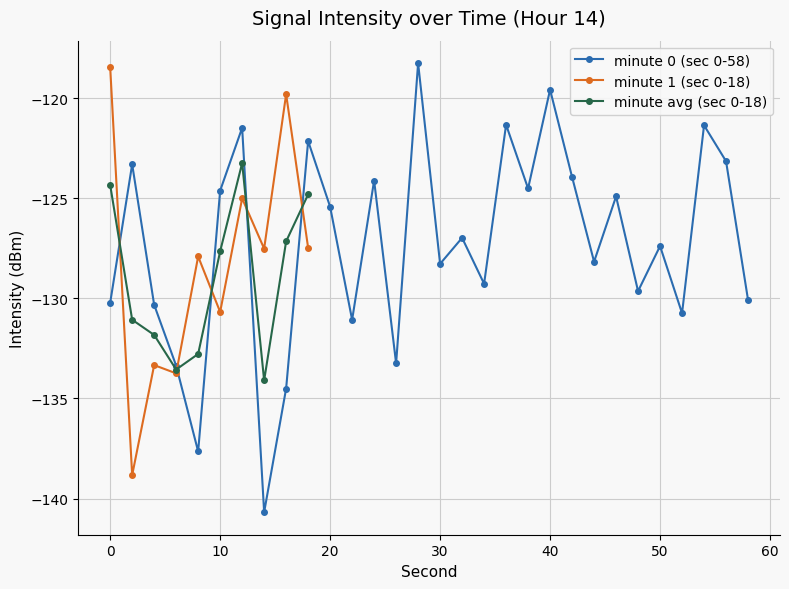

In minute 0 (sec 0-58), how many points are higher than both neighbors (excluding endpoints)?

11